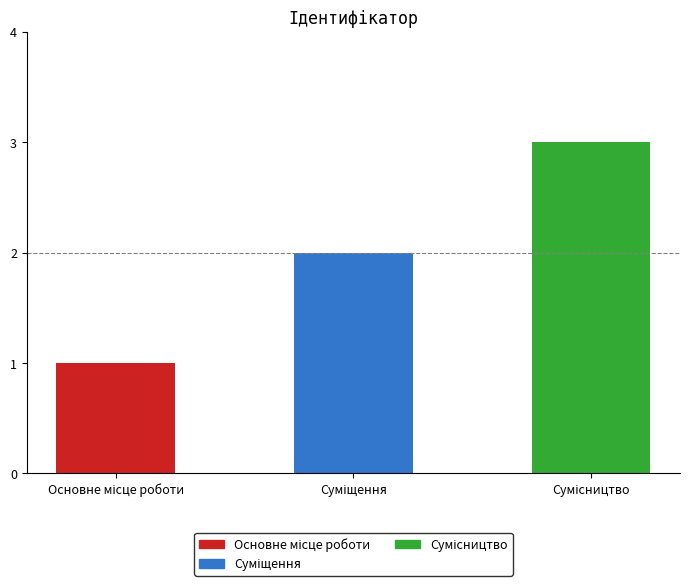

What is the sum of all values?

6